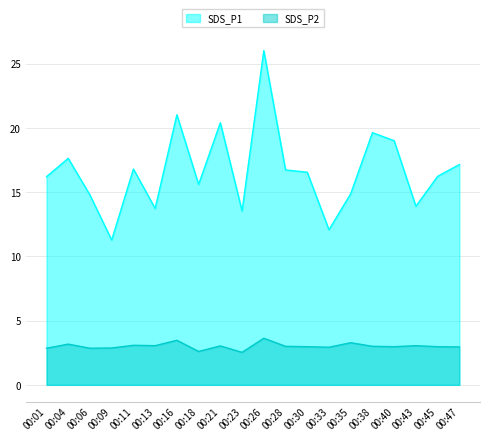

Is the value of SDS_P1 at 00:01 greater than the value of SDS_P2 at 00:47?

Yes